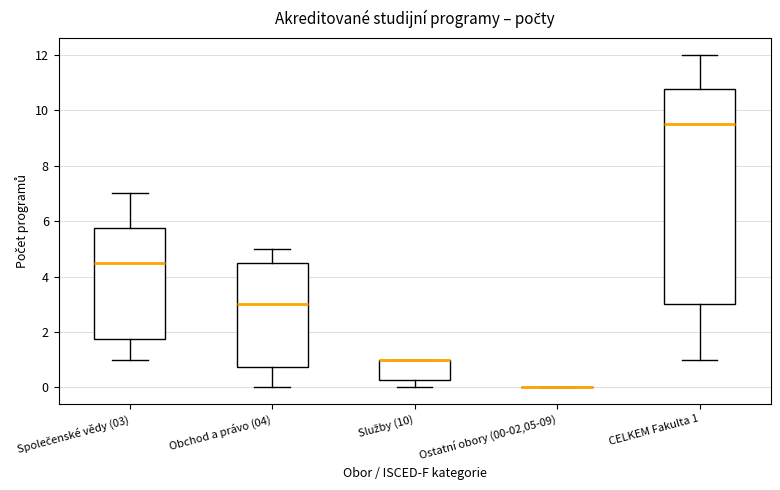

Reading left to right, transcribe this box plot: for each box, give where its median line is, the range the box spans, and where its two whiskers end, as read against the y-axis. The values are not printed on the chart, so give them approximately, as read against the axis.

Společenské vědy (03): median 4.6, box 1.8 to 5.8, whiskers 1.0 to 7.0
Obchod a právo (04): median 3.0, box 0.8 to 4.6, whiskers 0.0 to 5.0
Služby (10): median 1.0 (drawn on the box's upper edge), box 0.2 to 1.0, whiskers 0.0 to 1.0
Ostatní obory (00-02,05-09): box collapsed to a line at 0.0, whiskers 0.0 to 0.0
CELKEM Fakulta 1: median 9.6, box 3.0 to 10.8, whiskers 1.0 to 12.0